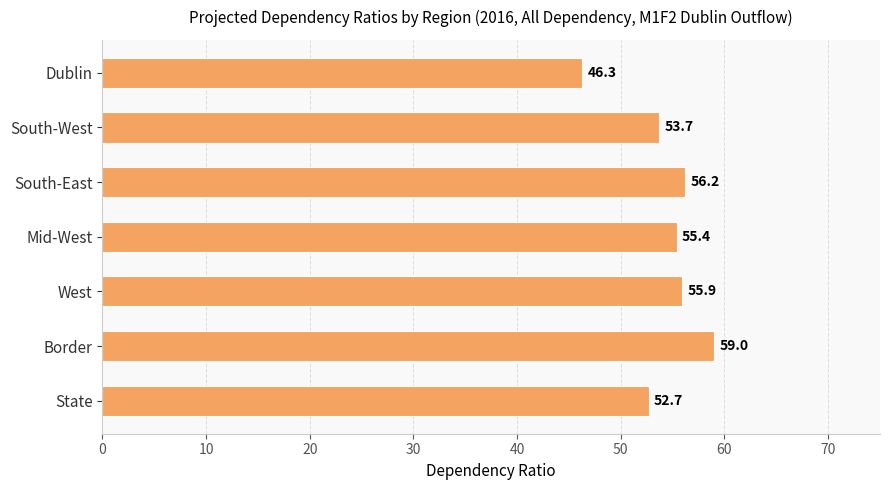

The value at Mid-West is 55.4. True or false?

True